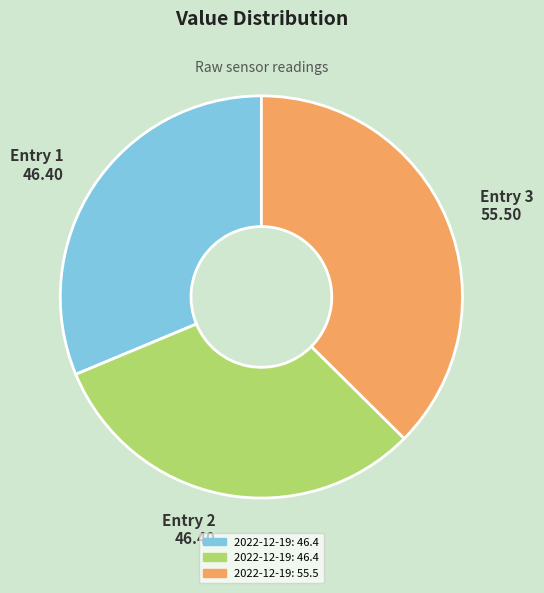

Is there a majority slice in this chart?

No